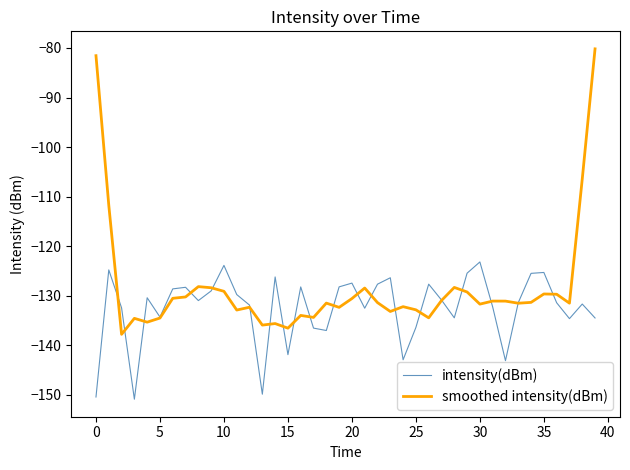

What is the greatest value displayed?

-80.2